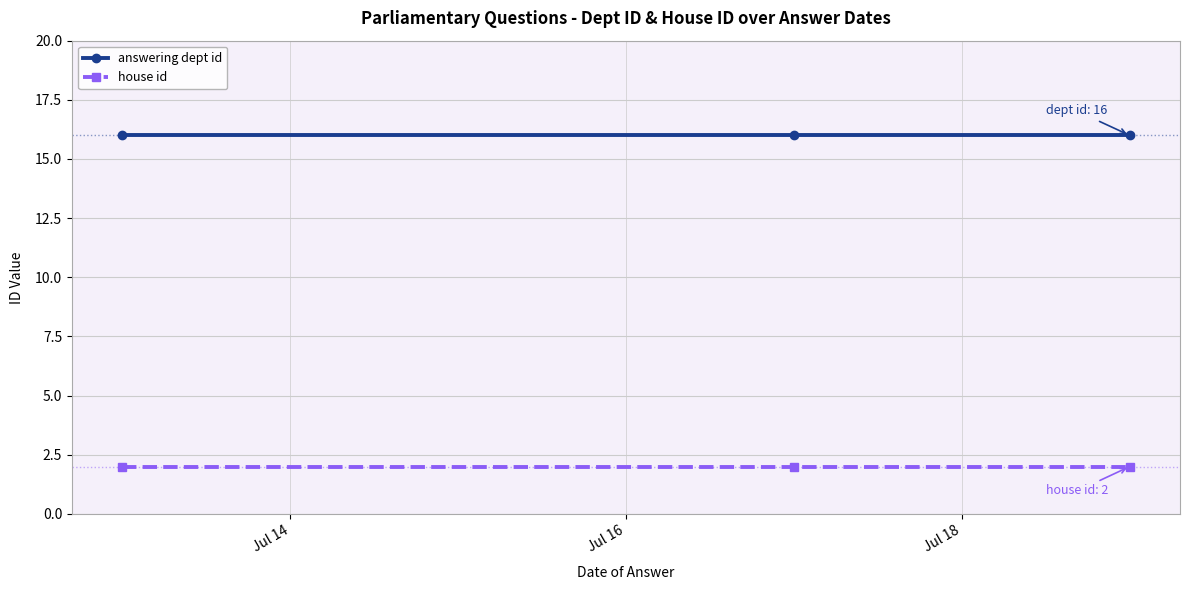

Which series has the widest spread of values?

answering dept id